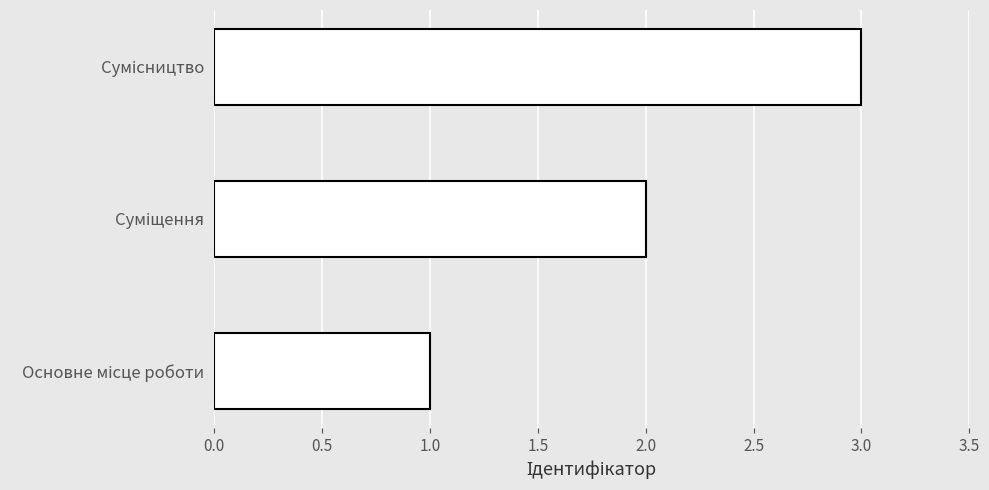

What is the maximum value shown in the chart?

3